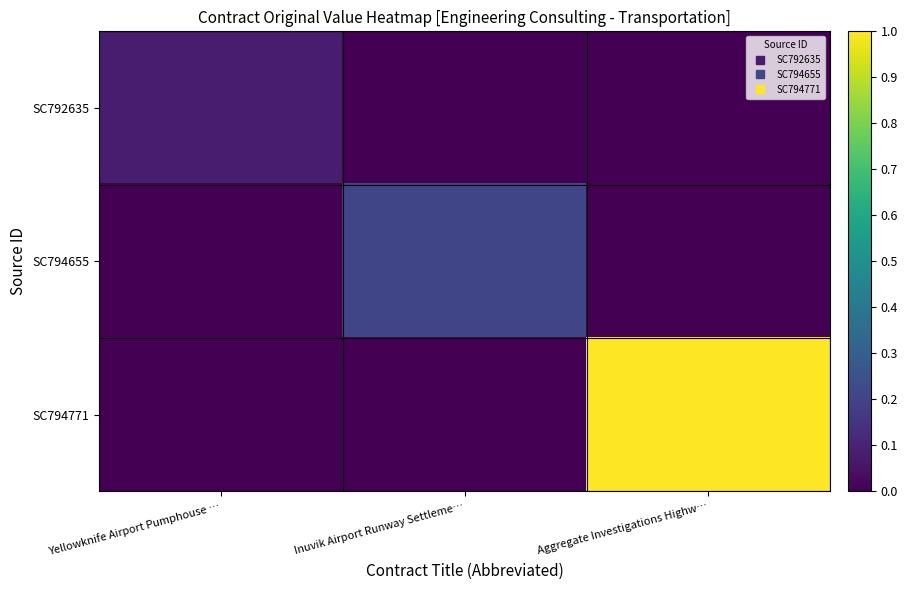

Between Inuvik Airport Runway Settleme… and Yellowknife Airport Pumphouse …, which is larger?

Yellowknife Airport Pumphouse …